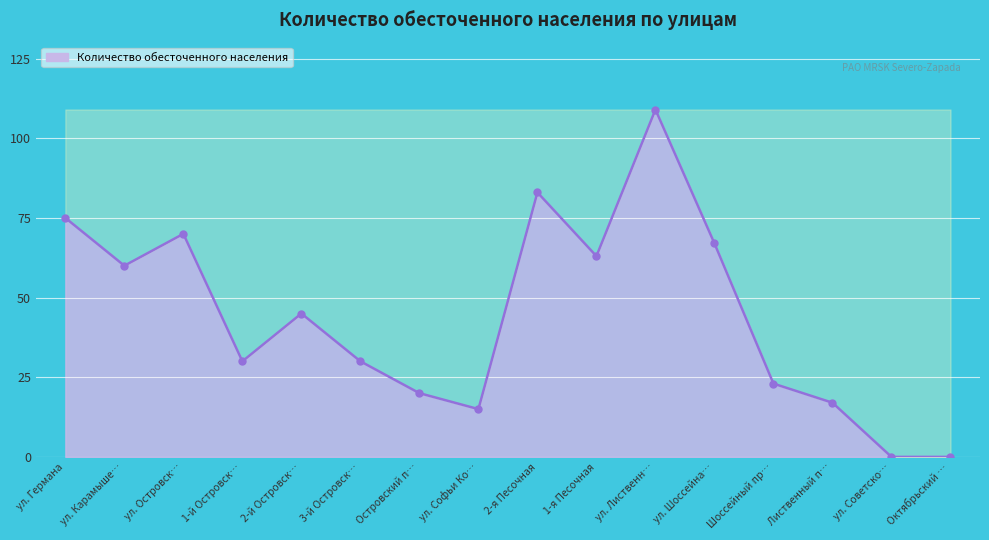

How many series are shown in this chart?

1